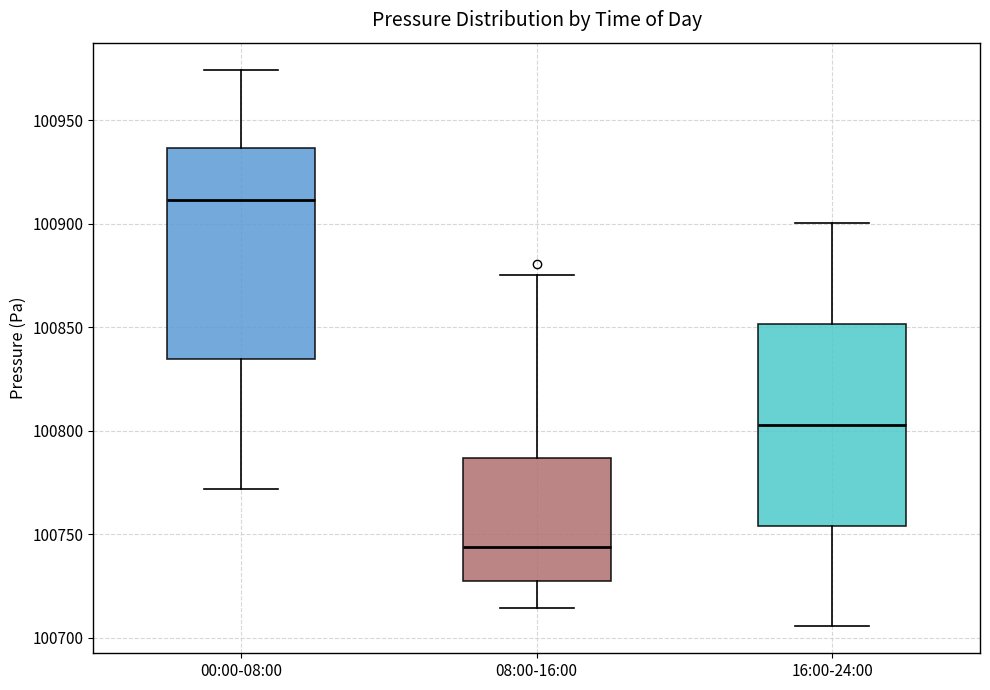

Reading left to right, transcribe this box plot: for each box, give where its median line is, the range the box spans, and where its two whiskers end, as read against the y-axis. The values are not printed on the chart, so give them approximately, as read against the axis.

00:00-08:00: median 100910, box 100835 to 100935, whiskers 100770 to 100975
08:00-16:00: median 100745, box 100725 to 100785, whiskers 100715 to 100875
16:00-24:00: median 100805, box 100755 to 100850, whiskers 100705 to 100900